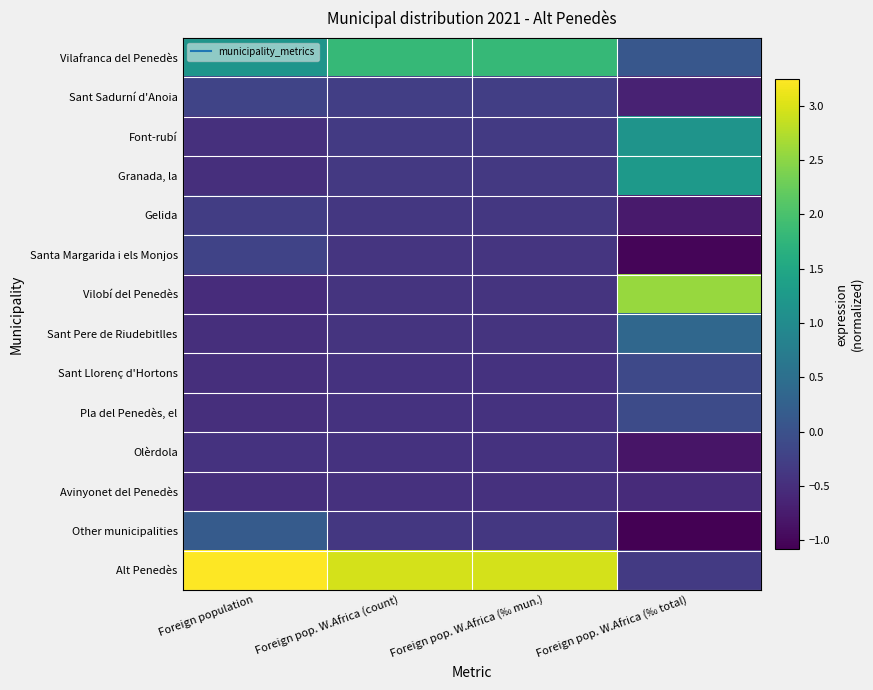

Which series has the largest total across all categories?

Alt Penedès